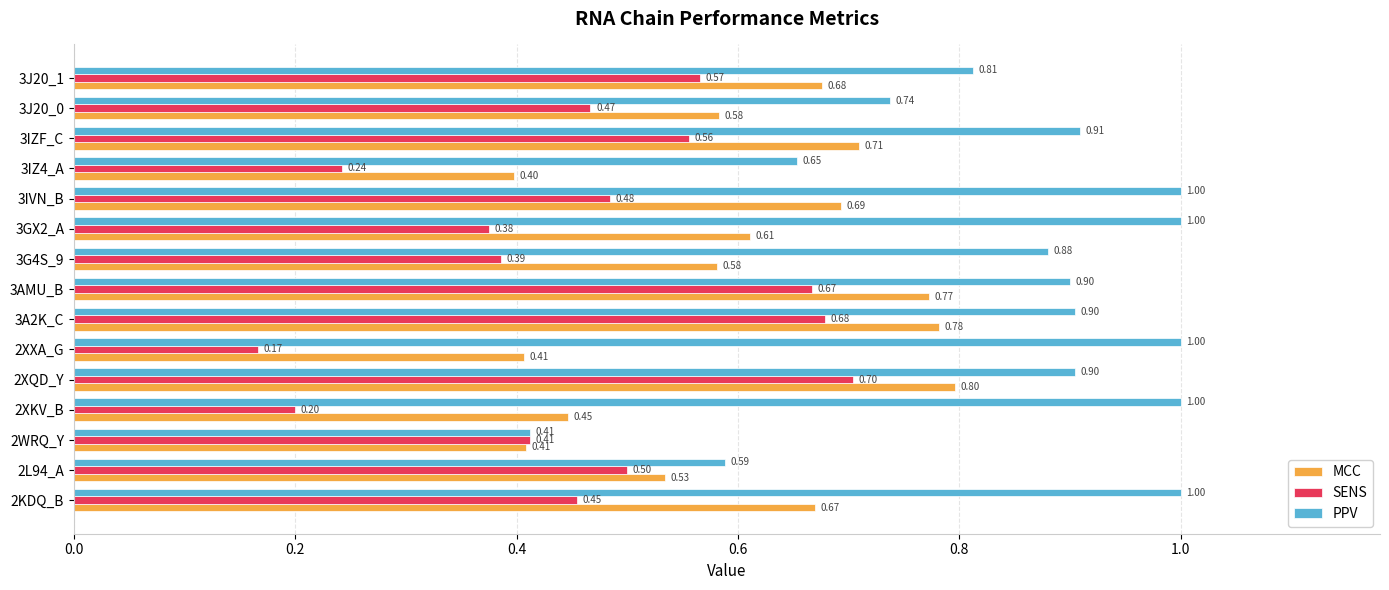

Which series has the widest spread of values?

PPV